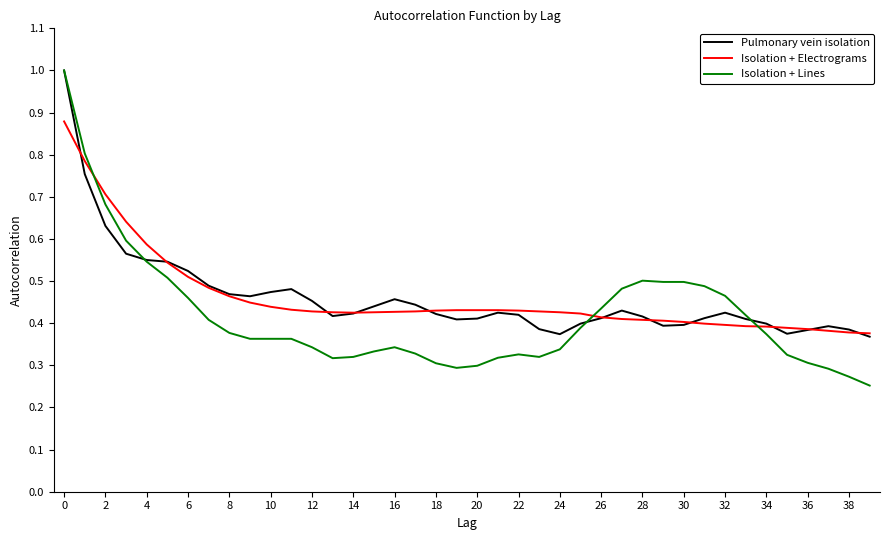

Which series has the largest range (max minus min)?

Isolation + Lines